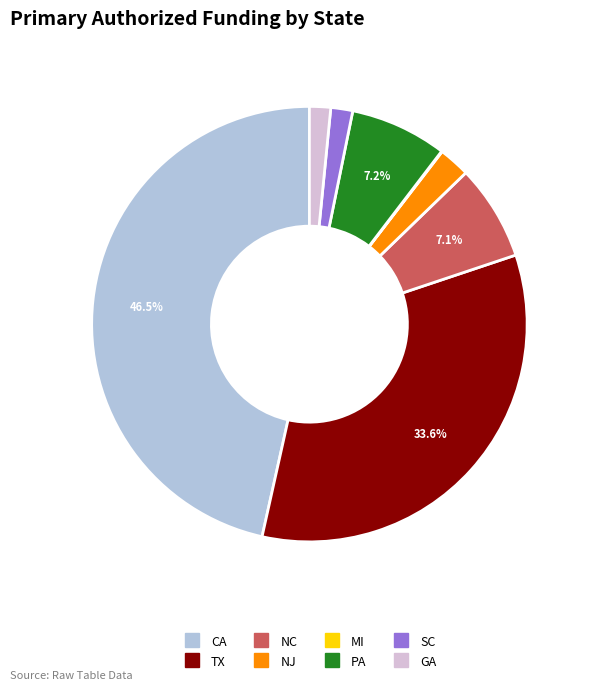

What percentage is NOT represented by TX?

66.4%